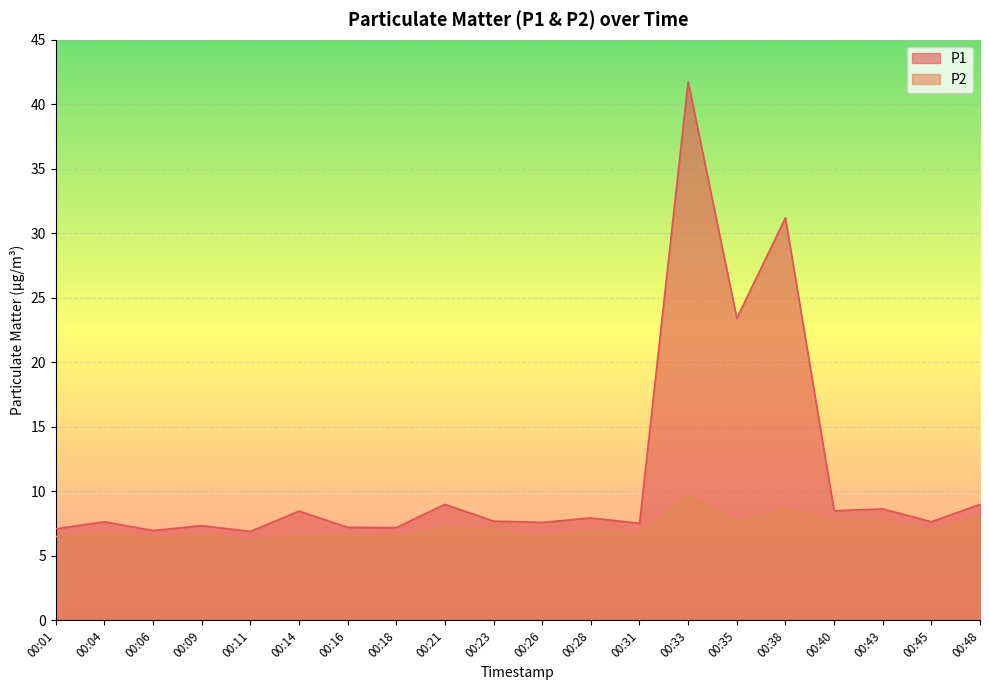

How many lines are shown in the chart?

2